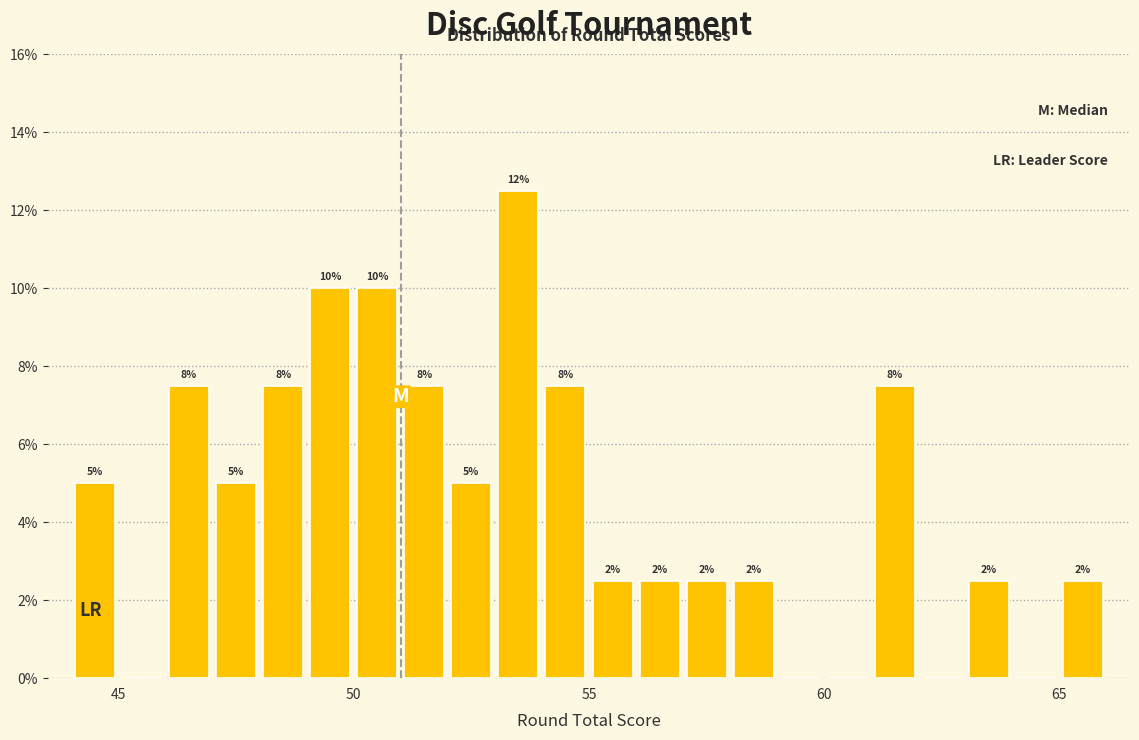

Read against the x-axis, roughly where is the centre of the tallest bar?

53.5